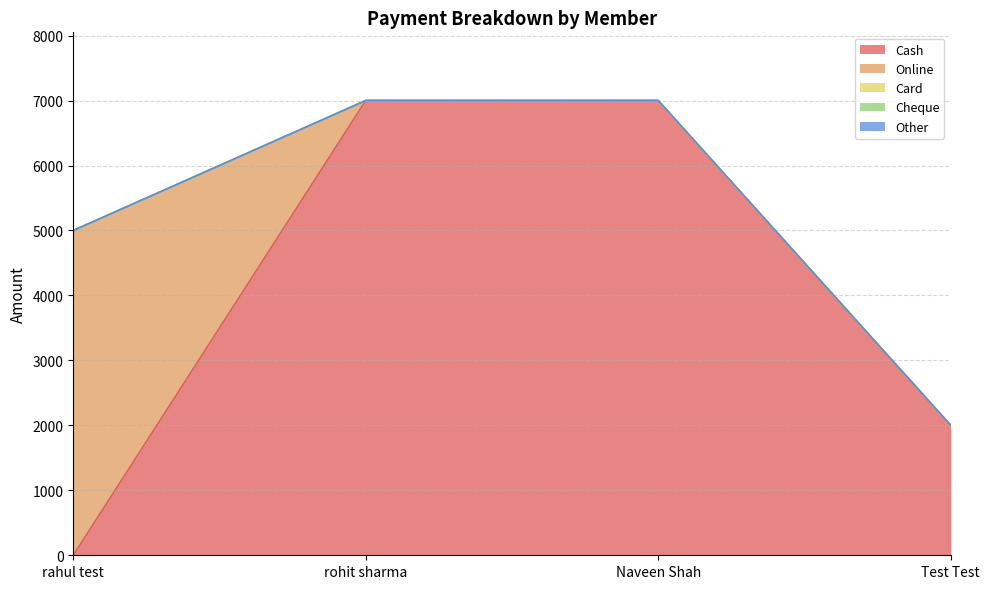

List the labels in order of Cash value, smallest first.

rahul test, Test Test, rohit sharma, Naveen Shah